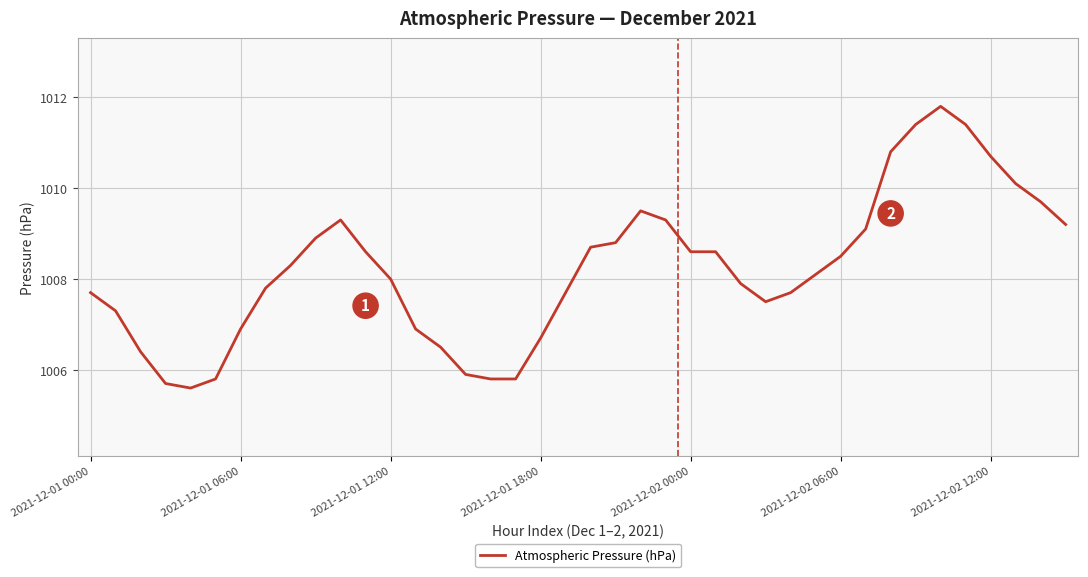

What is the smallest value displayed?

1005.6